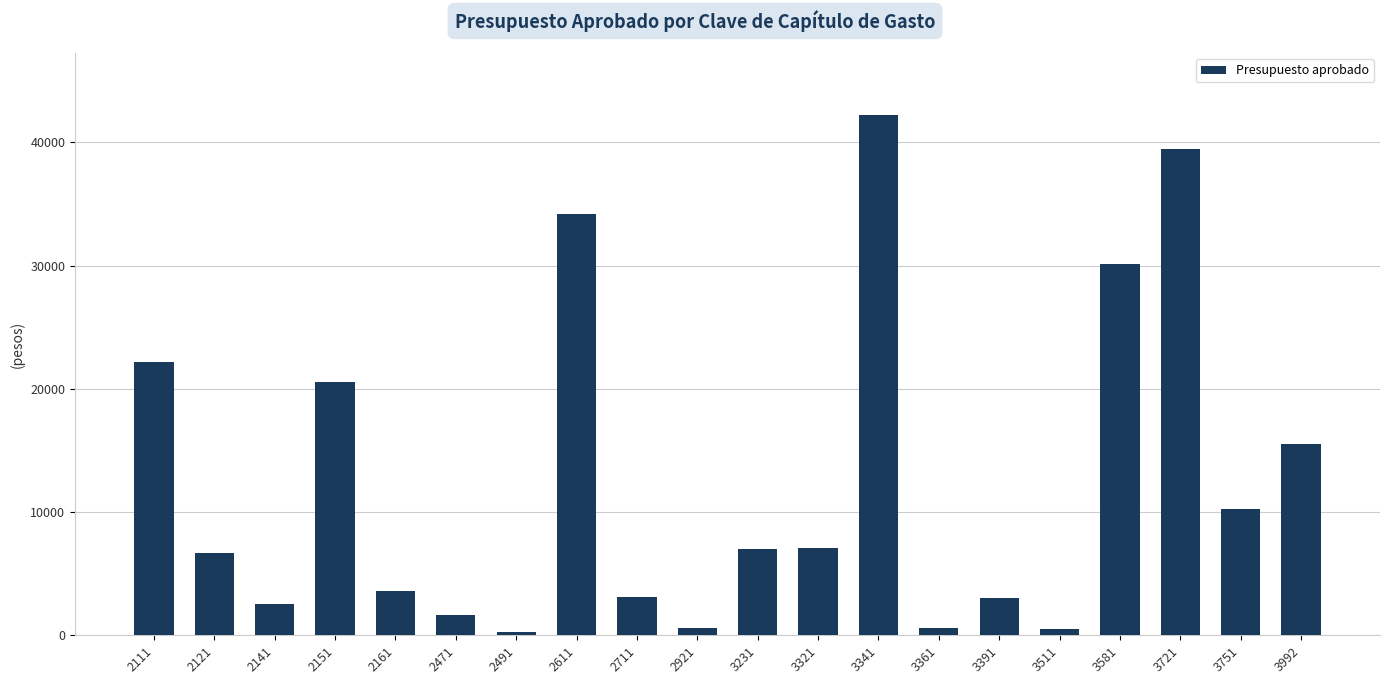

What is the difference between the maximum and second lowest values?

41642.8